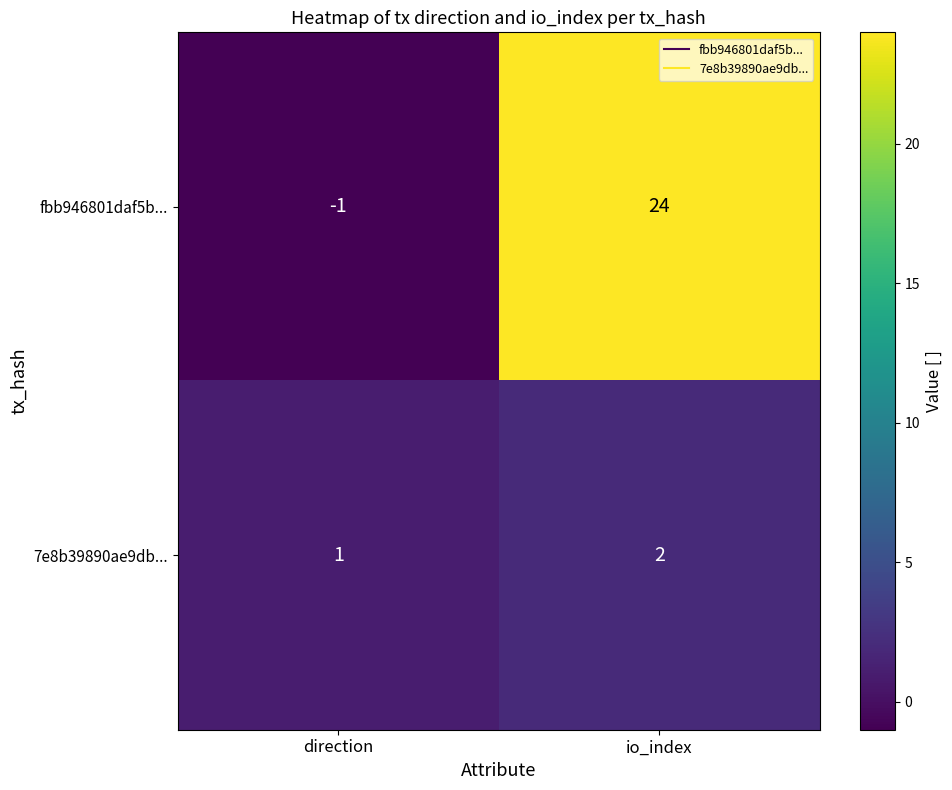

What is the average value of the fbb946801daf5b... series?

12